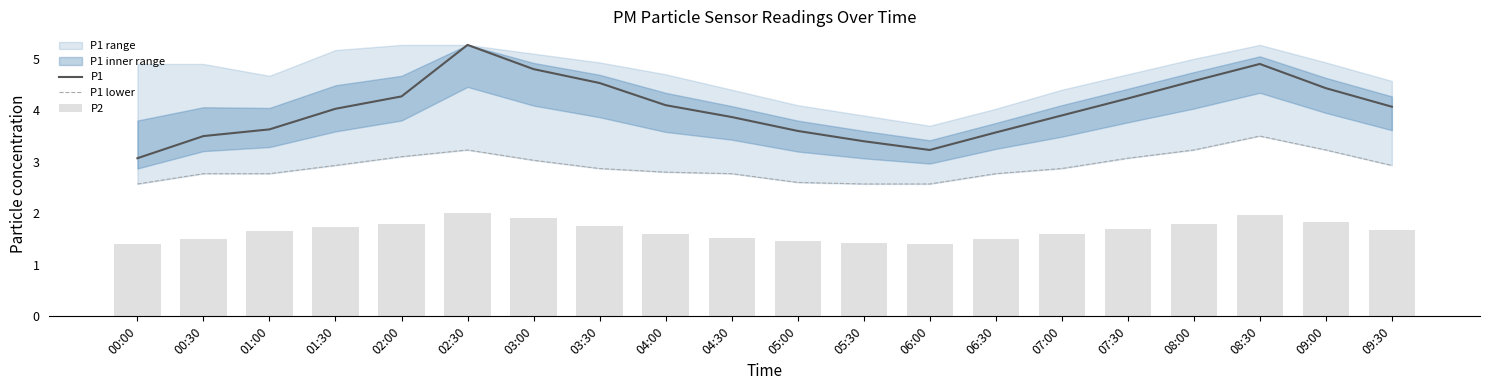

Reading left to right, extract all data points from this chart.

P1: 3.1	3.5	3.6	4.0	4.3	5.3	4.8	4.5	4.1	3.9	3.6	3.4	3.2	3.6	3.9	4.2	4.6	4.9	4.4	4.1
P1 lower: 2.6	2.8	2.8	2.9	3.1	3.2	3.0	2.9	2.8	2.8	2.6	2.6	2.6	2.8	2.9	3.1	3.2	3.5	3.2	2.9
P2: 1.4	1.5	1.6	1.7	1.8	2.0	1.9	1.8	1.6	1.5	1.5	1.4	1.4	1.5	1.6	1.7	1.8	2.0	1.8	1.7